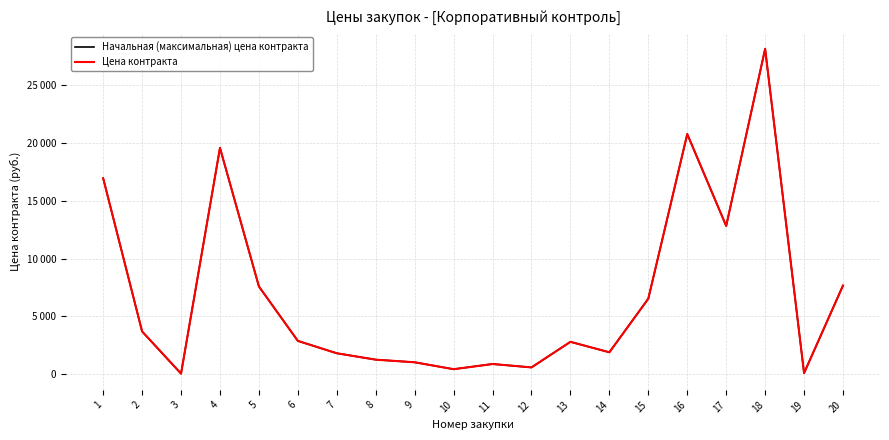

Does the chart display data point markers on the line(s)?

No